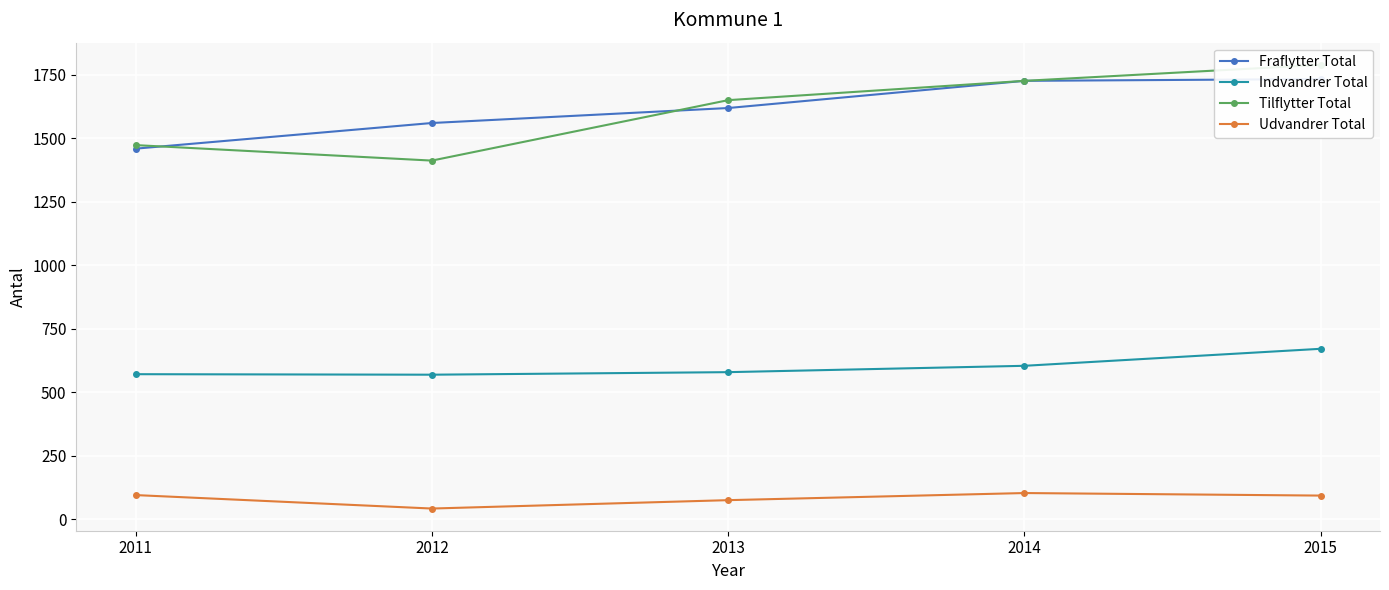

What is the maximum value shown in the chart?

1789